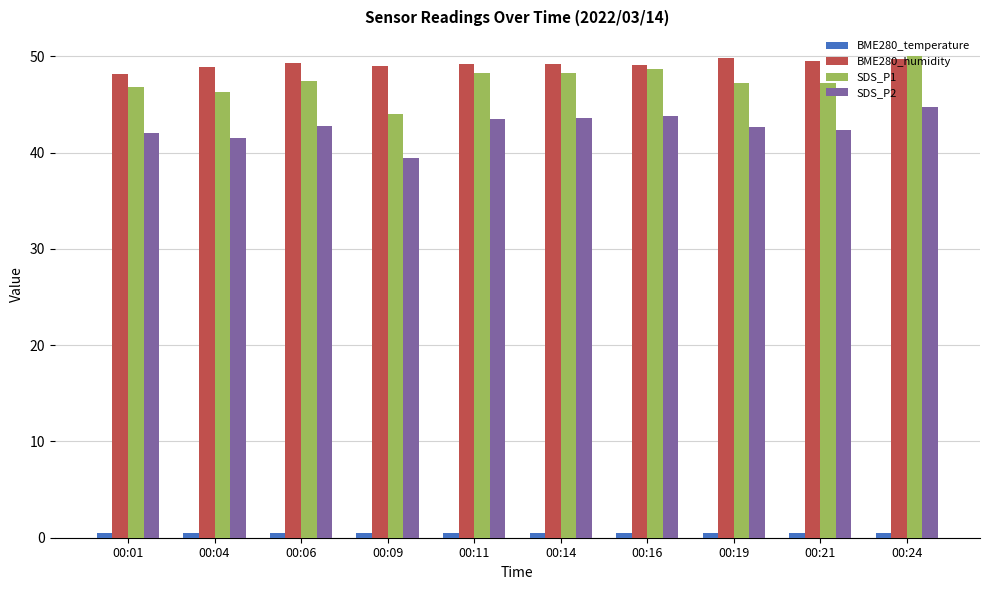

Which series has the widest spread of values?

SDS_P1